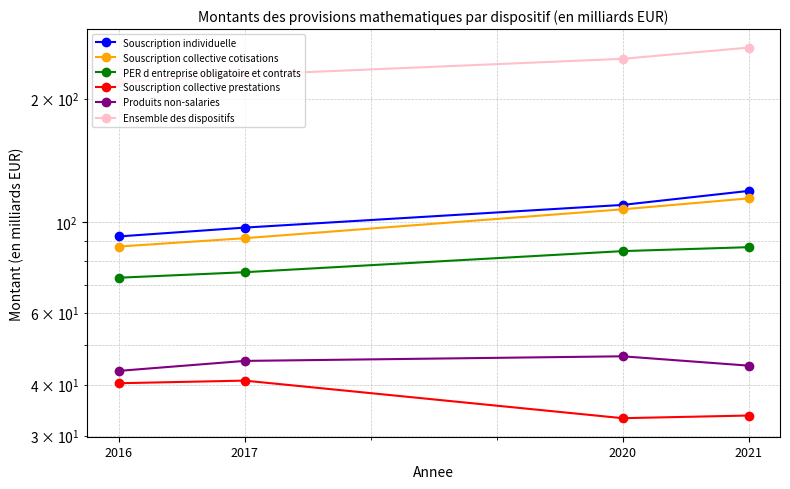

True or false: Souscription collective prestations and Produits non-salaries cross at least once.

False